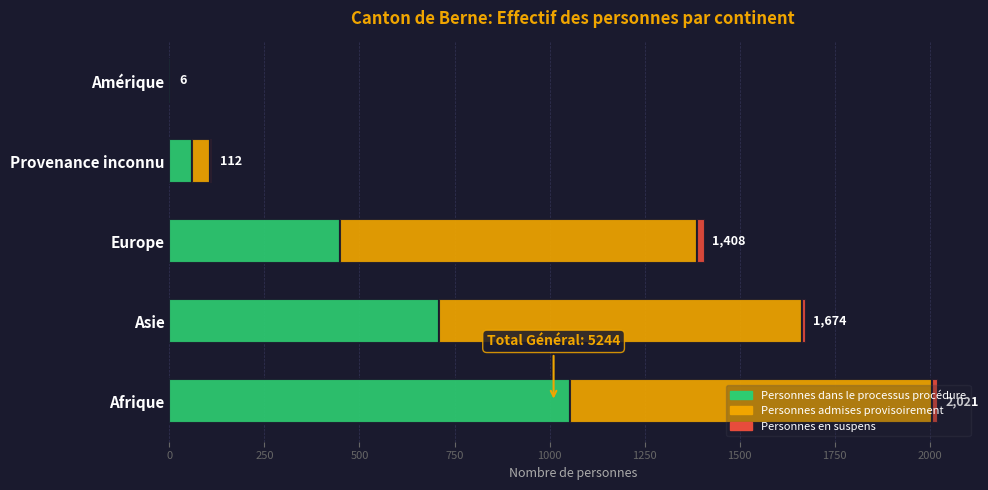

At which category is the sum across all series the highest?

Afrique